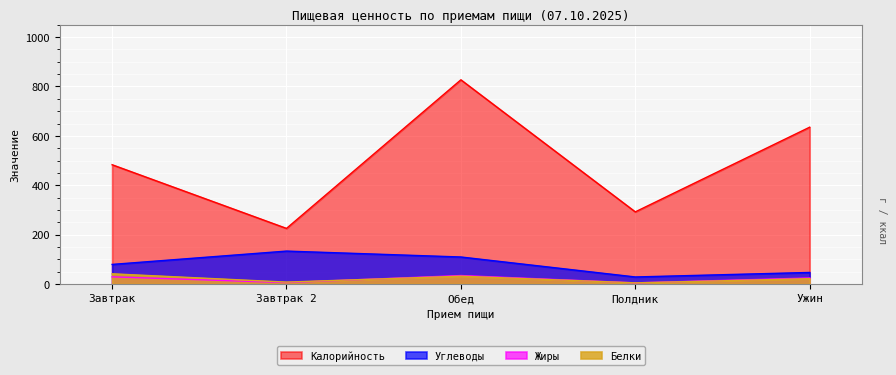

Is it true that Калорийность equals 1049.7 at Ужин?

False